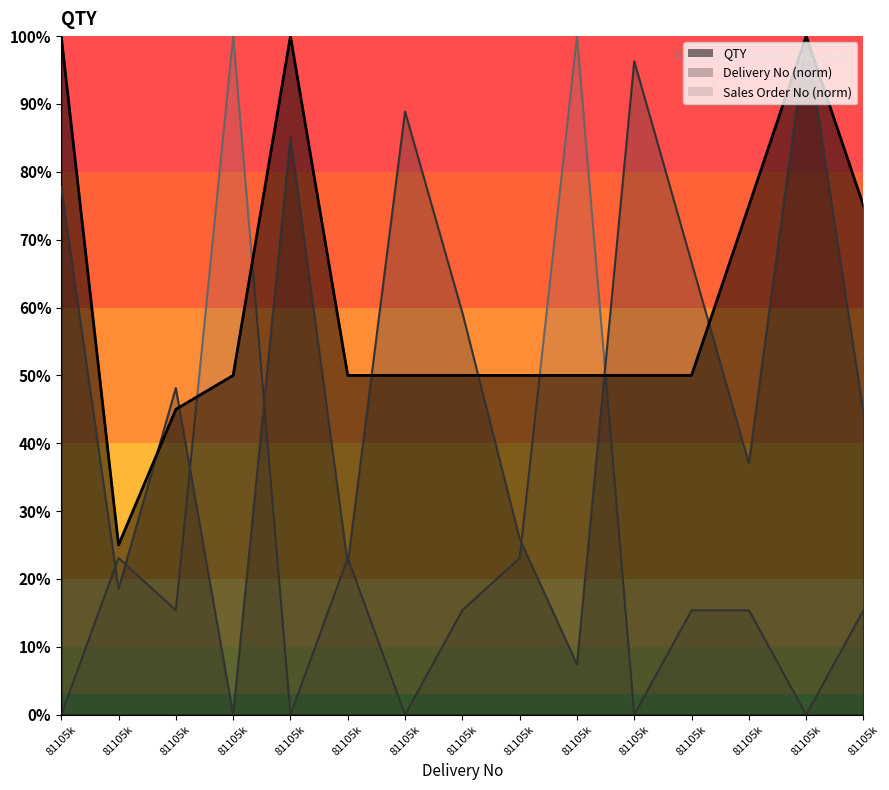

Count the number of categories in the chart.

15